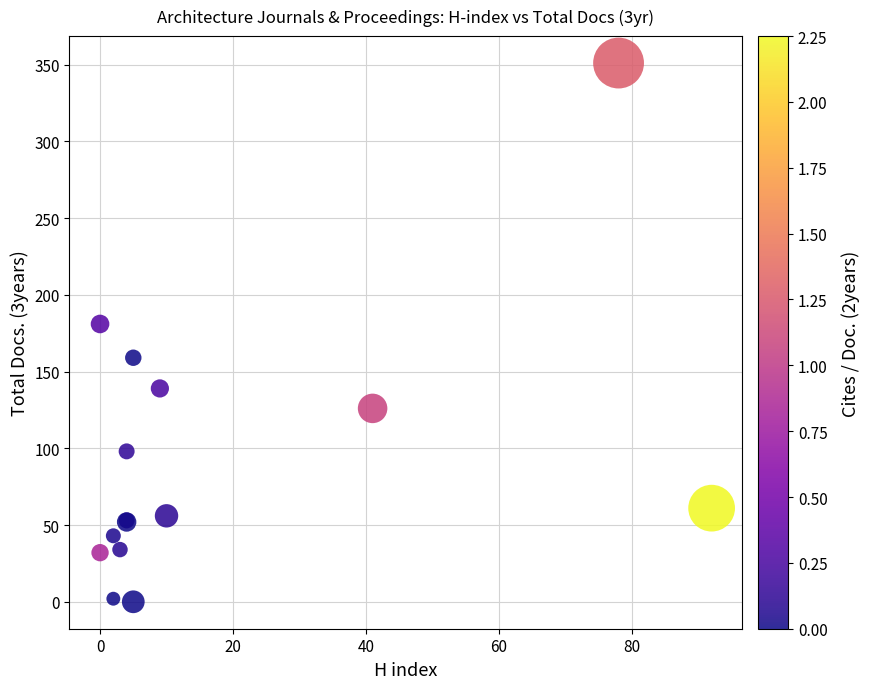

What Y value in the scatter plot is closest to 175?

181